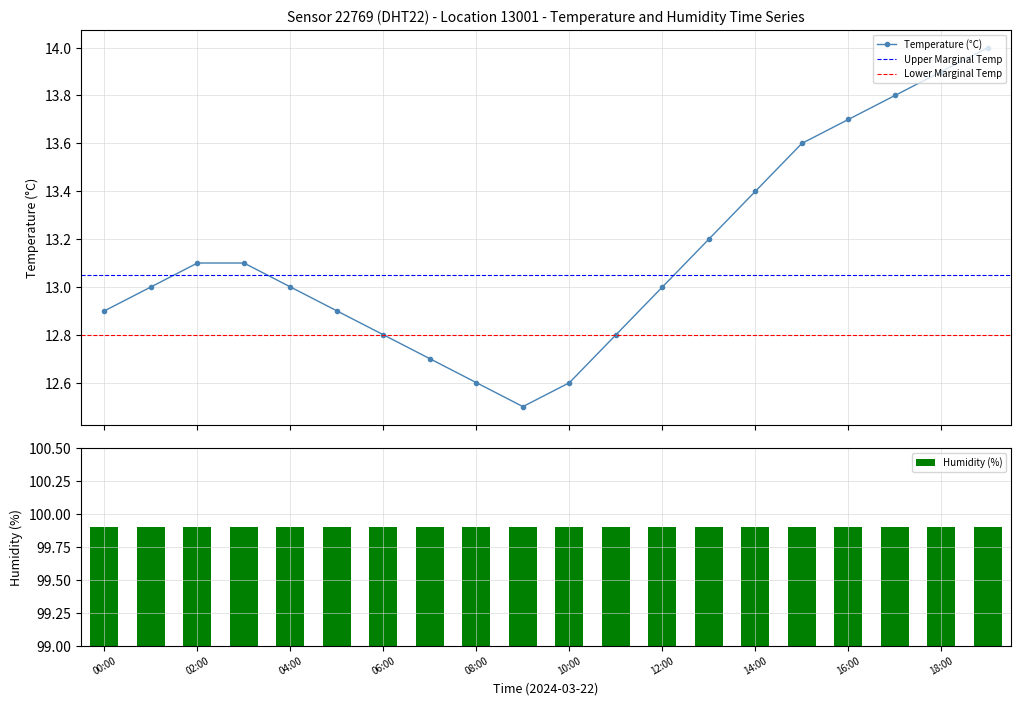

How many interior local valleys does the Temperature (°C) series have?

1